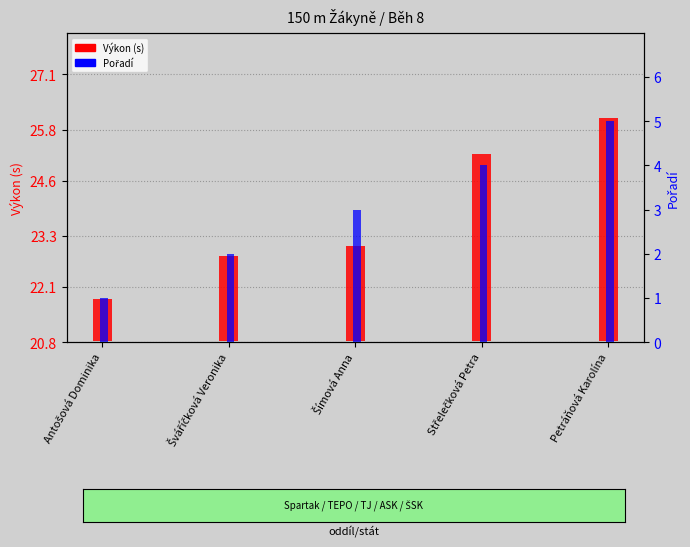

How many values in the Pořadí series are below 3?

2